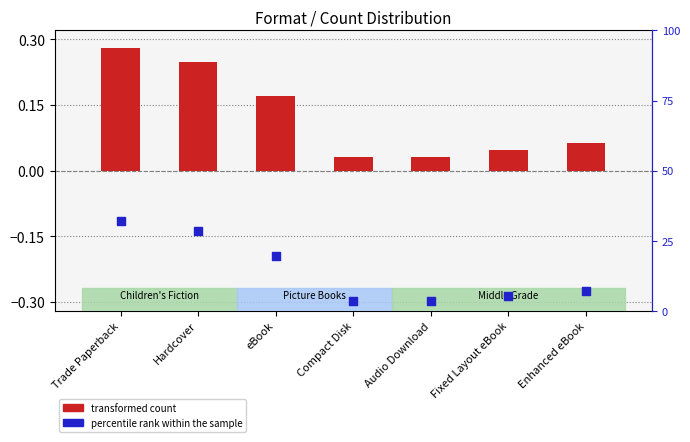

At how many categories does at least one series exceed 9?

3